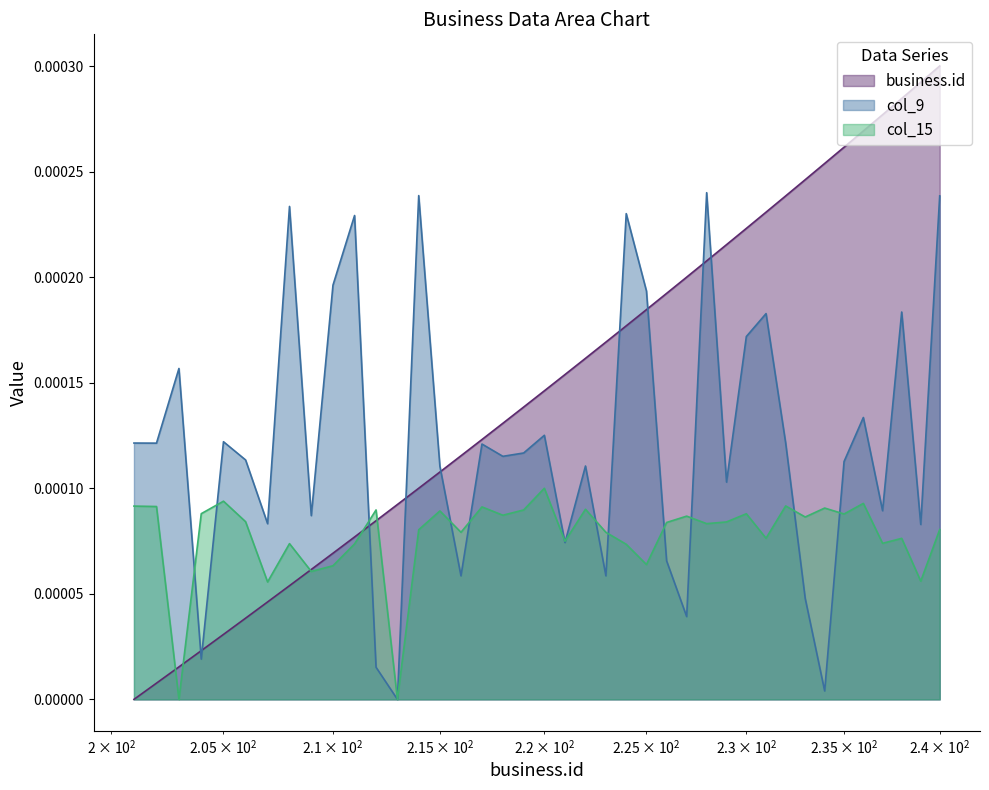

Is it true that business.id equals -0.0 at 201?

False